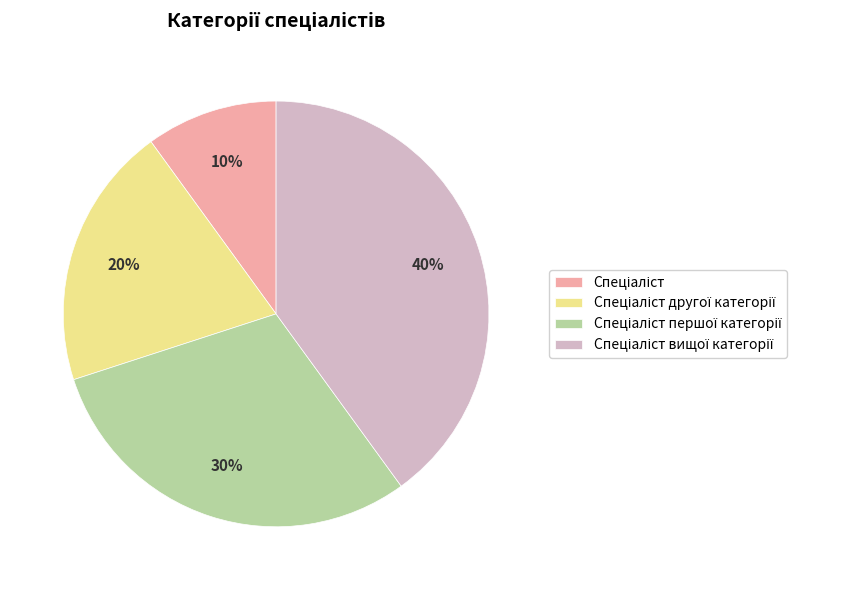

To the nearest percent, what is the average slice percentage?

25%